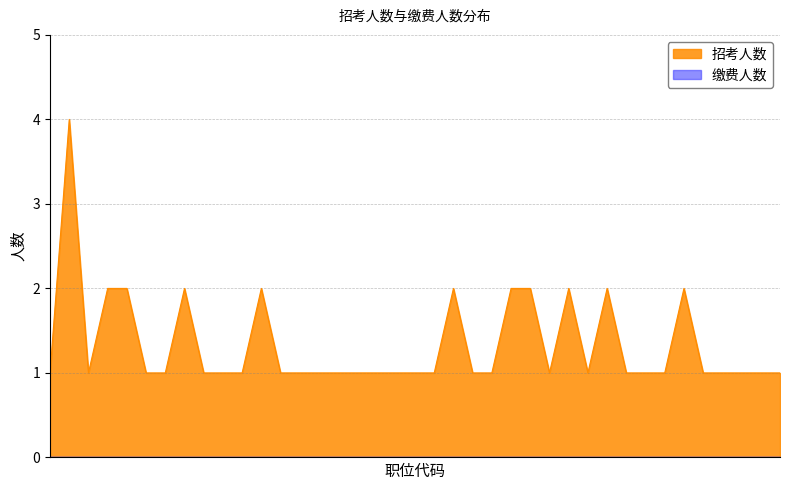

How many data points does each series have?

39